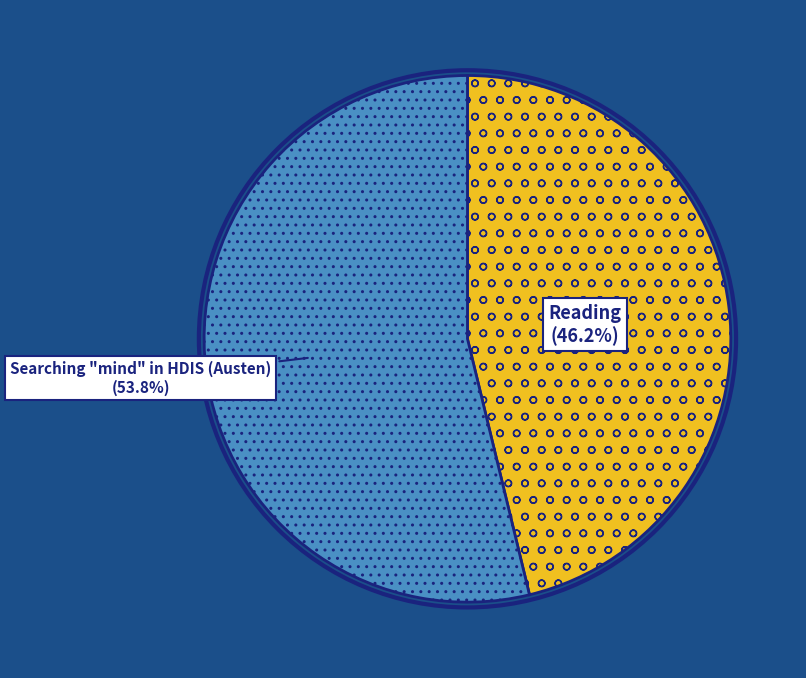

Is there a majority slice in this chart?

Yes